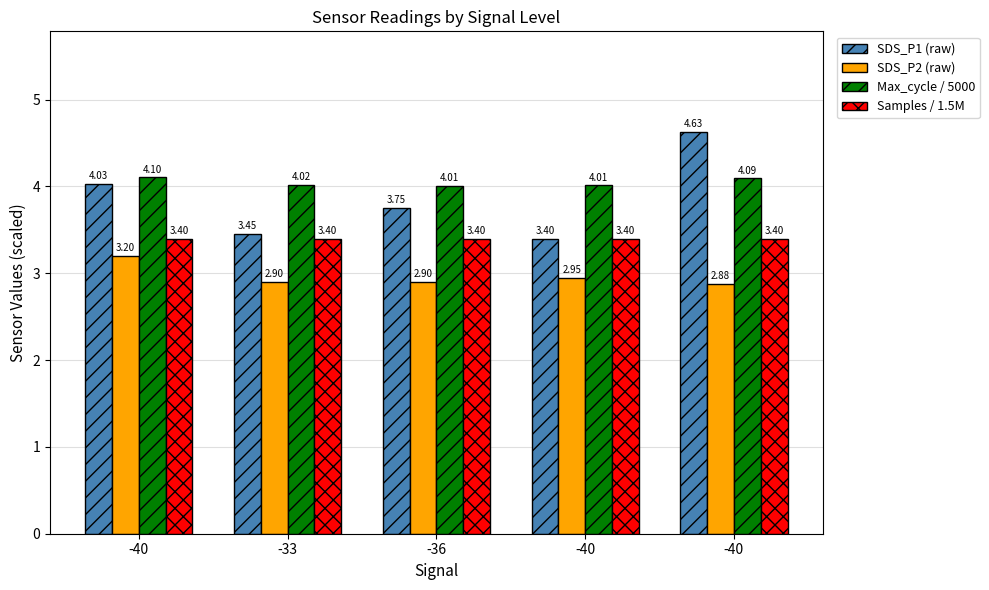

List the series in order of their overall mean, lowest first.

SDS_P2 (raw), Samples / 1.5M, SDS_P1 (raw), Max_cycle / 5000